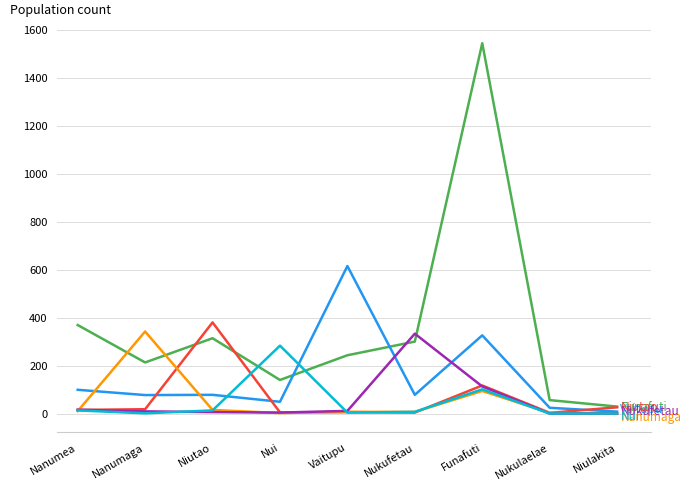

At which category is the sum across all series the highest?

Funafuti